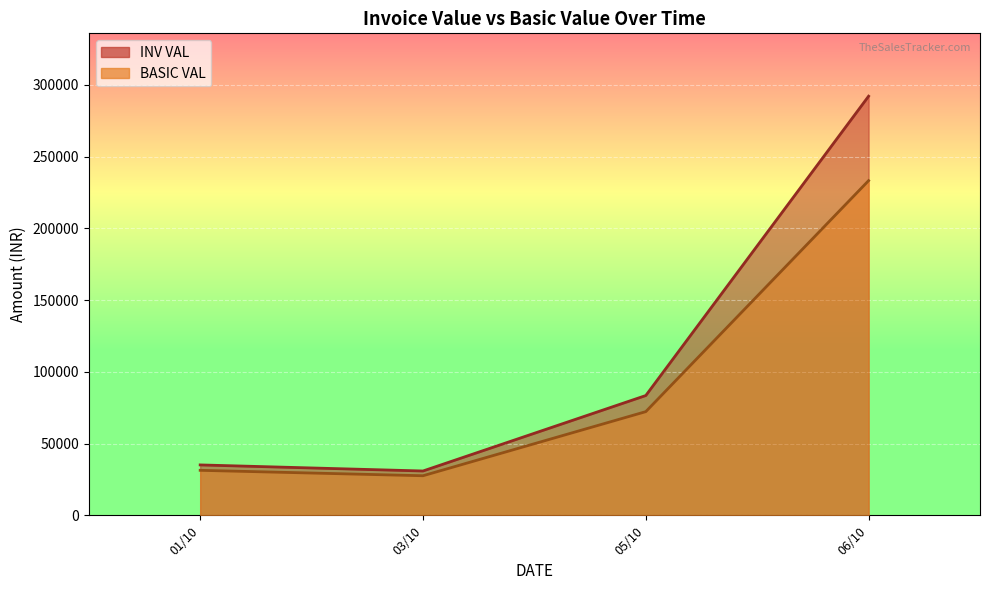

True or false: BASIC VAL and INV VAL intersect in this chart.

False